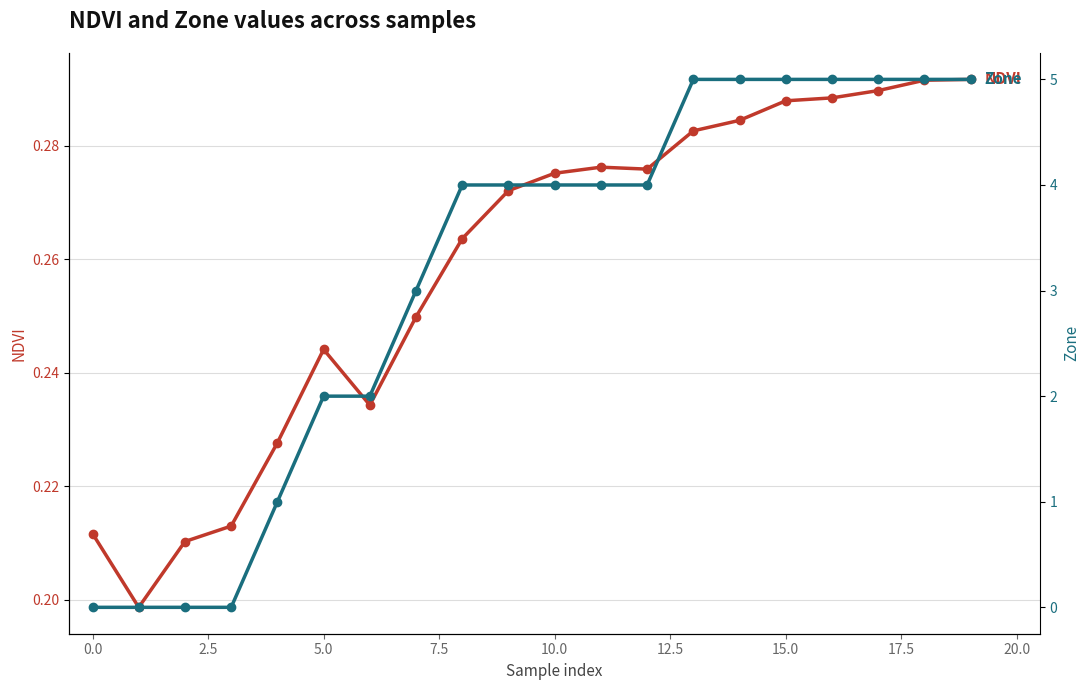

At how many categories does at least one series exceed 2?

13